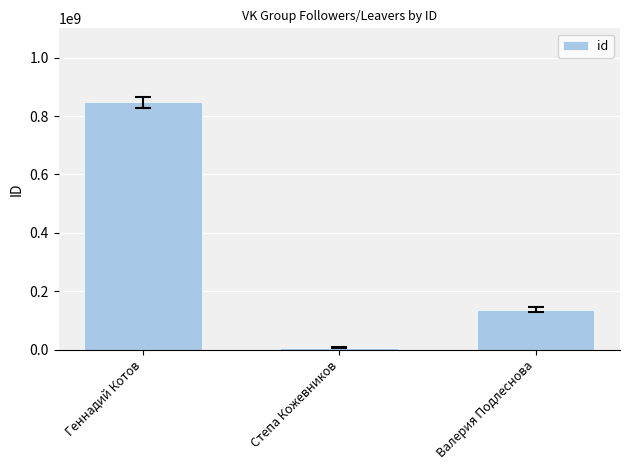

Which has a higher value, Геннадий Котов or Степа Кожевников?

Геннадий Котов